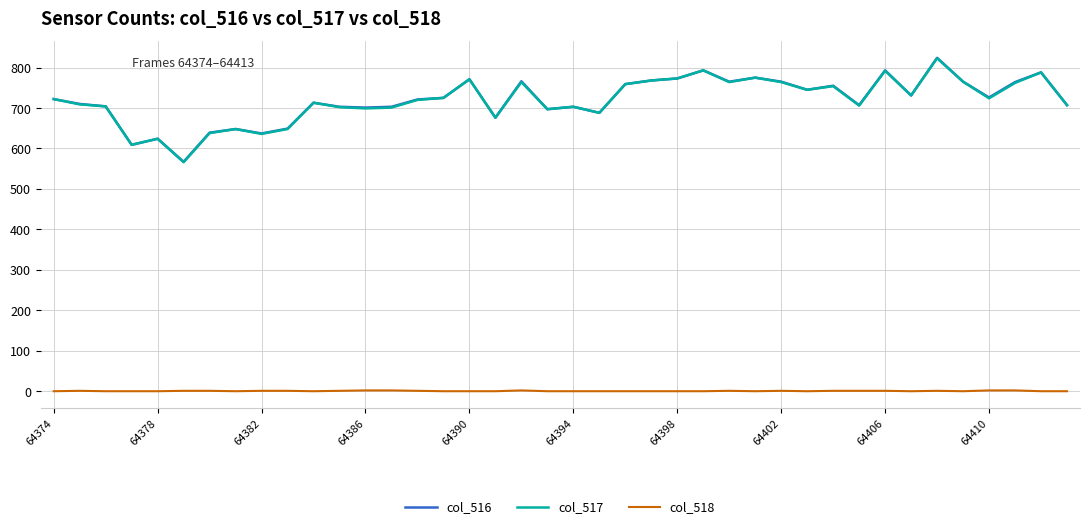

True or false: col_516 and col_518 intersect in this chart.

False